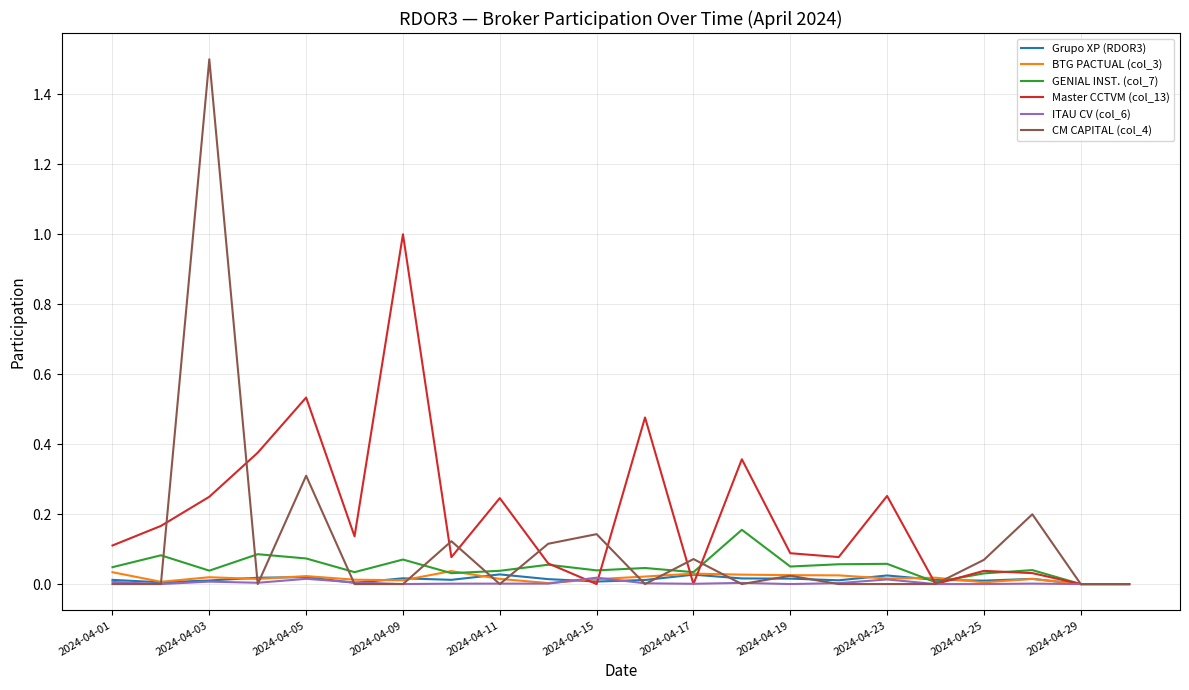

In BTG PACTUAL (col_3), how many points are higher than both neighbors (excluding endpoints)?

6